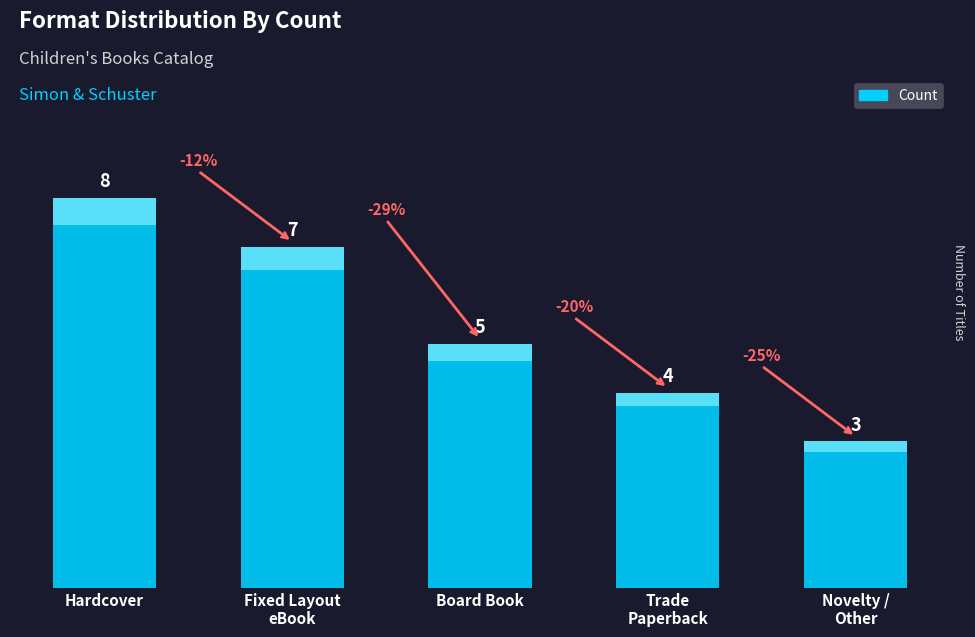

Reading left to right, what are all the values shown in this chart?

Hardcover=8	Fixed Layout
eBook=7	Board Book=5	Trade
Paperback=4	Novelty /
Other=3